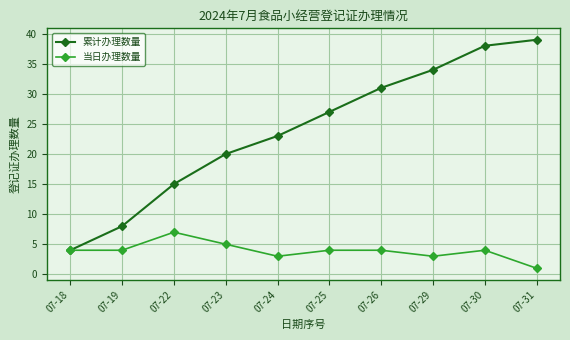

What is the sum of the 当日办理数量 values at 07-19 and 07-30?

8